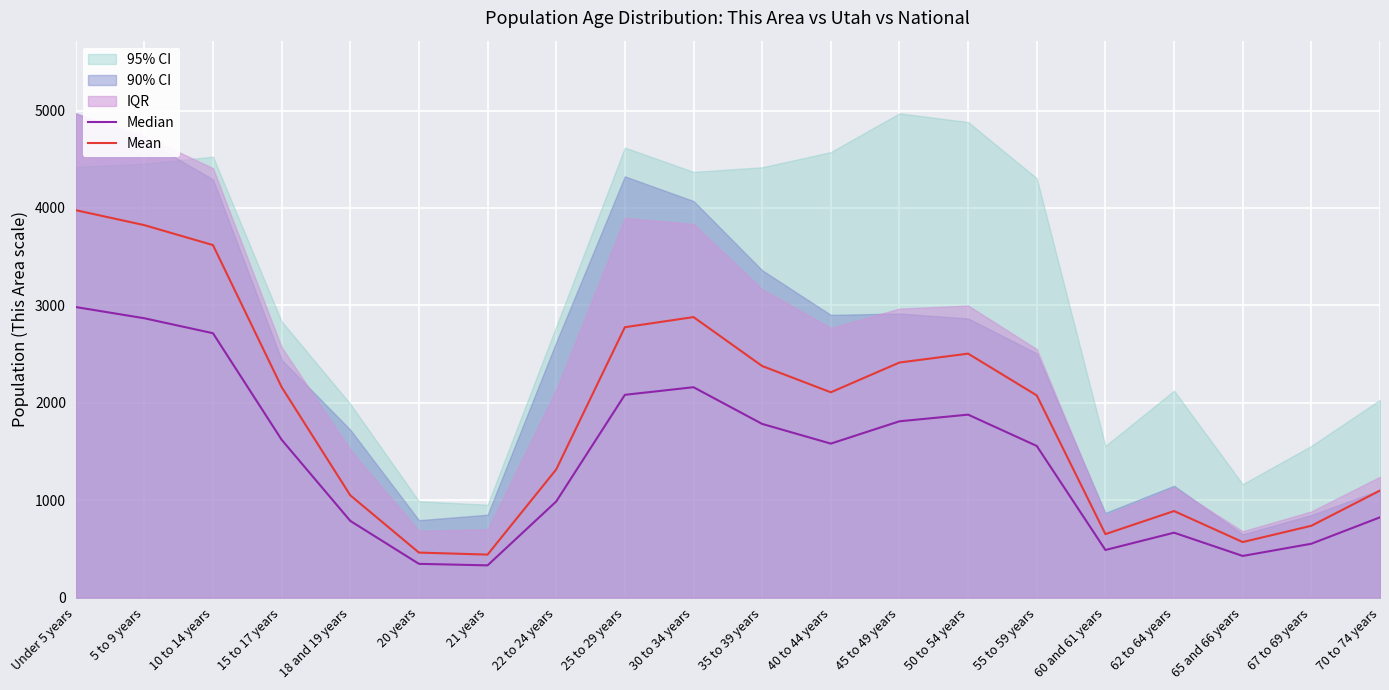

The Median series shows 824.4 at 70 to 74 years. True or false?

True